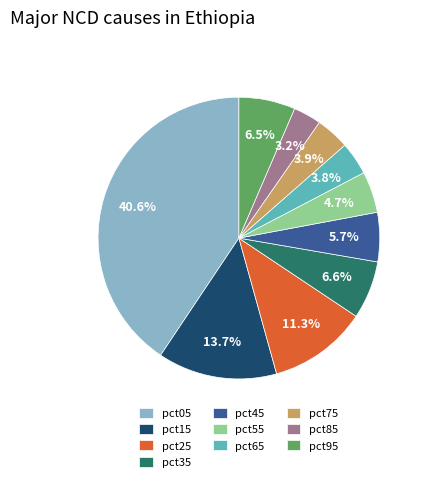

To the nearest percent, what portion does pct15 represent?

14%